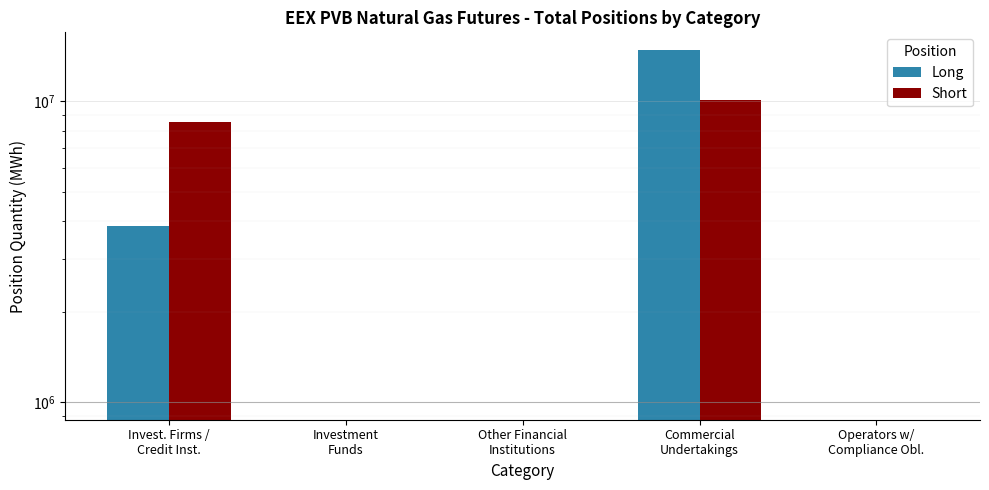

Reading right to left, extract all data points from this chart.

Long: 0	14824768	0	0	3848040
Short: 0	10112388	0	0	8560420